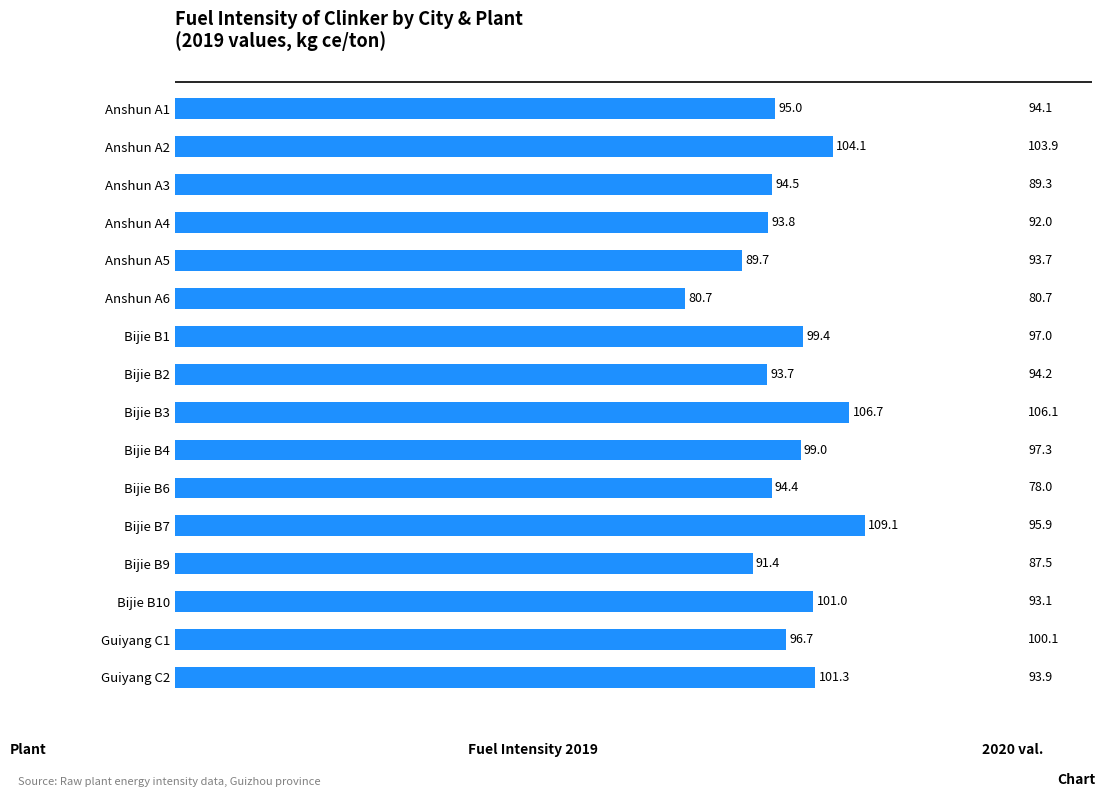

What is the label of the 11th bar from the top?

Bijie B6